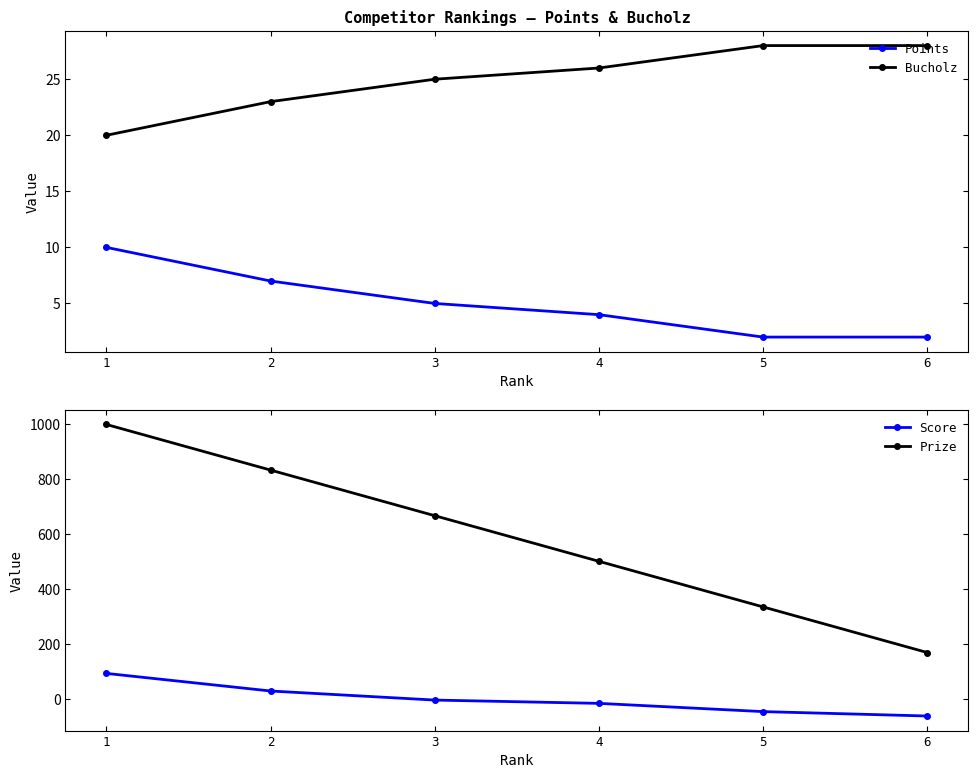

What is the total value across all series at 3?

695